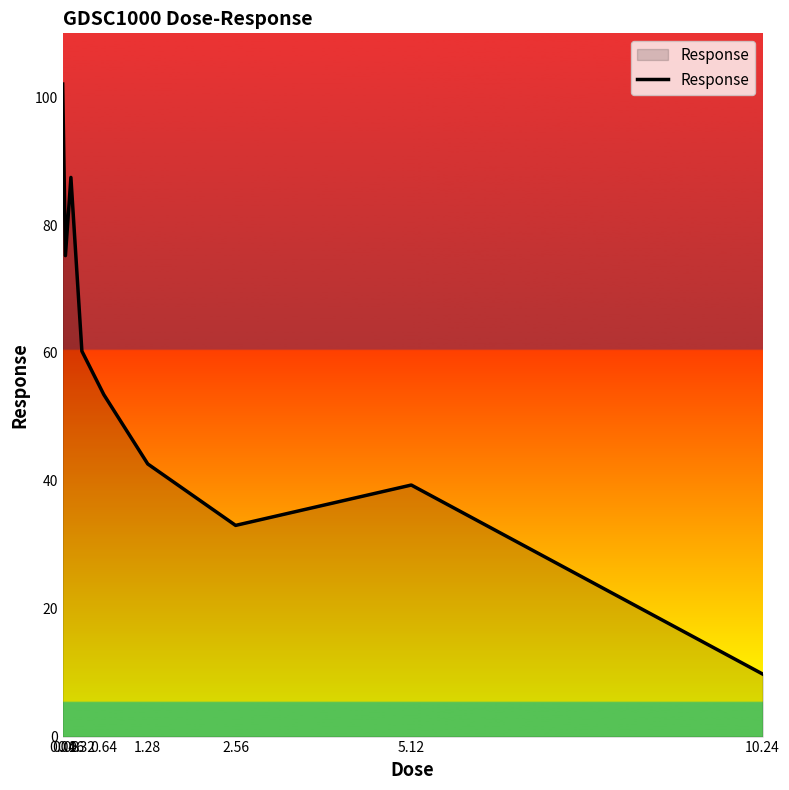

Is it true that the value at 0.64 is 75.0?

False